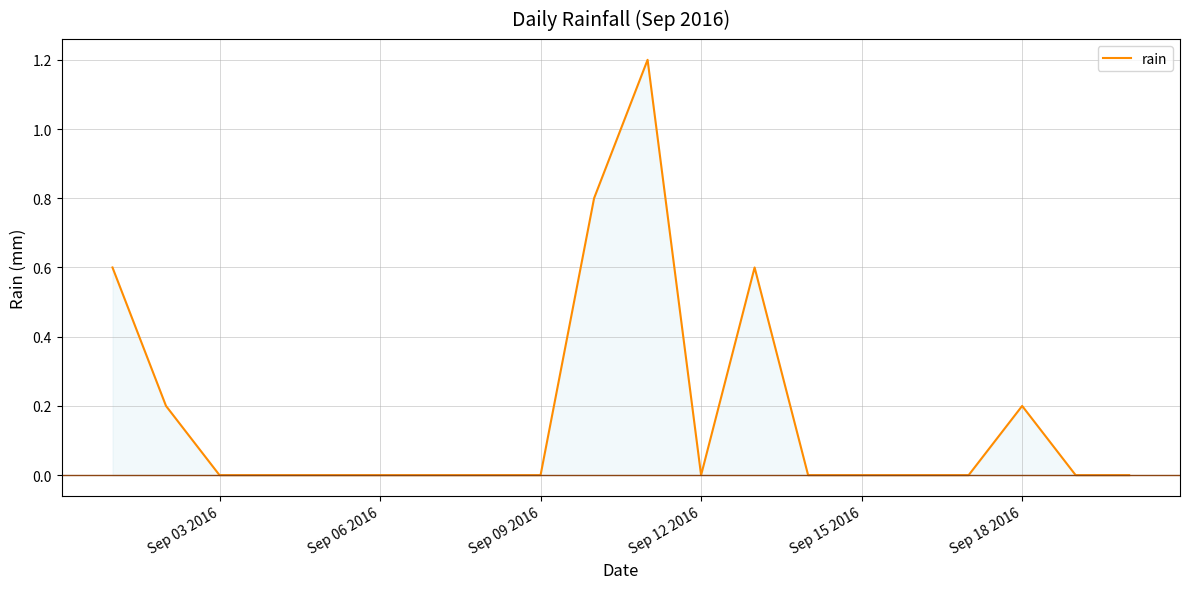

What is the greatest value displayed?

1.2